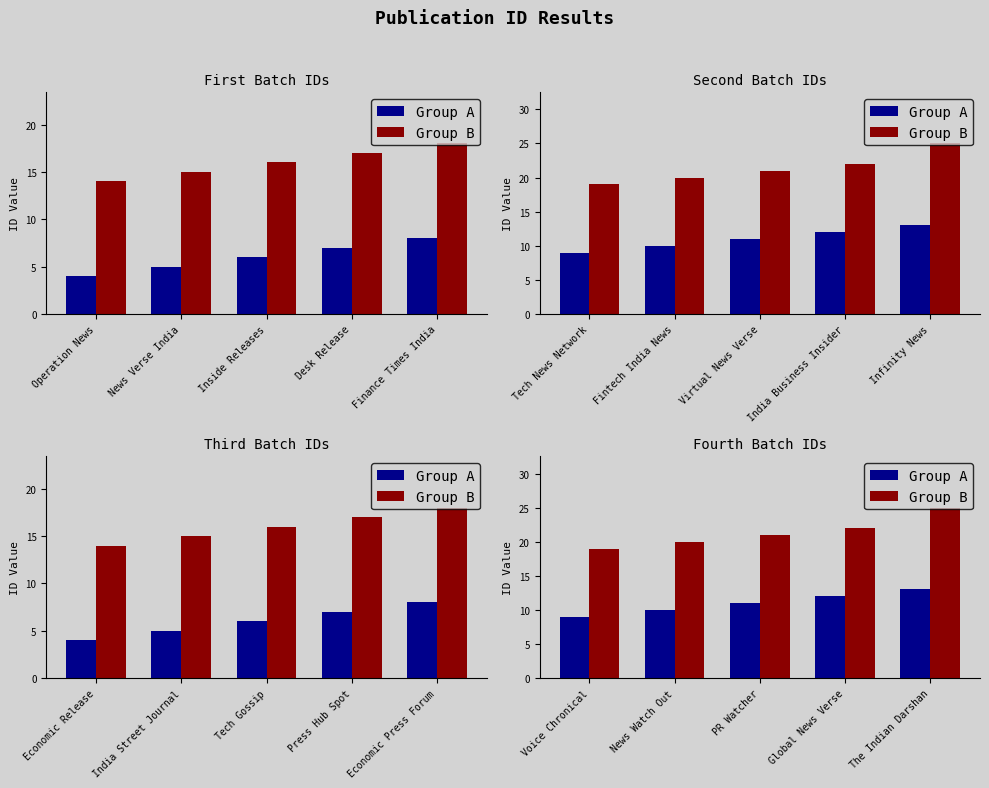

What is the spread (max minus min) of values at News Watch Out?

10